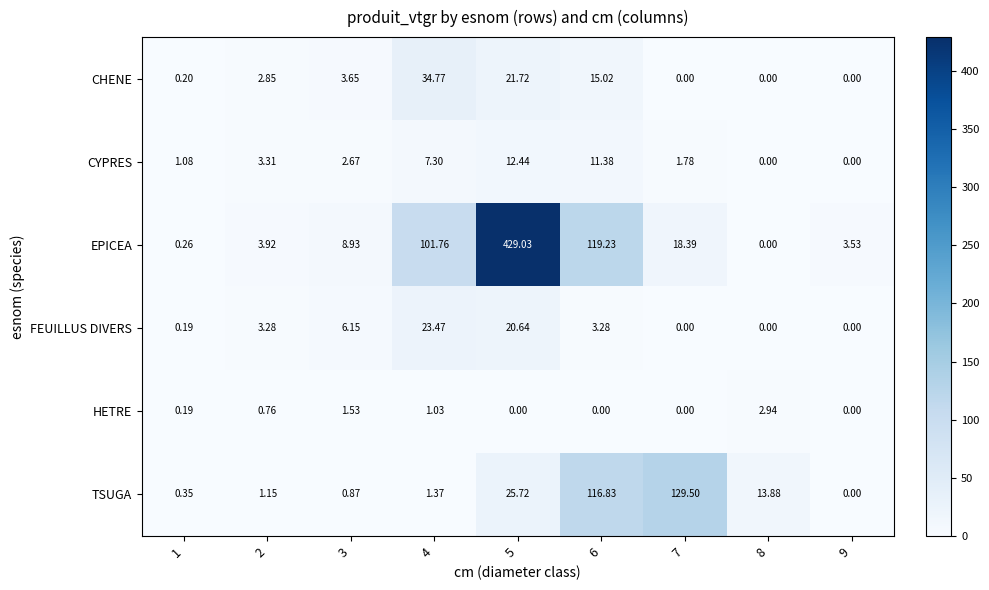

Which series changed the most between 2 and 5?

EPICEA